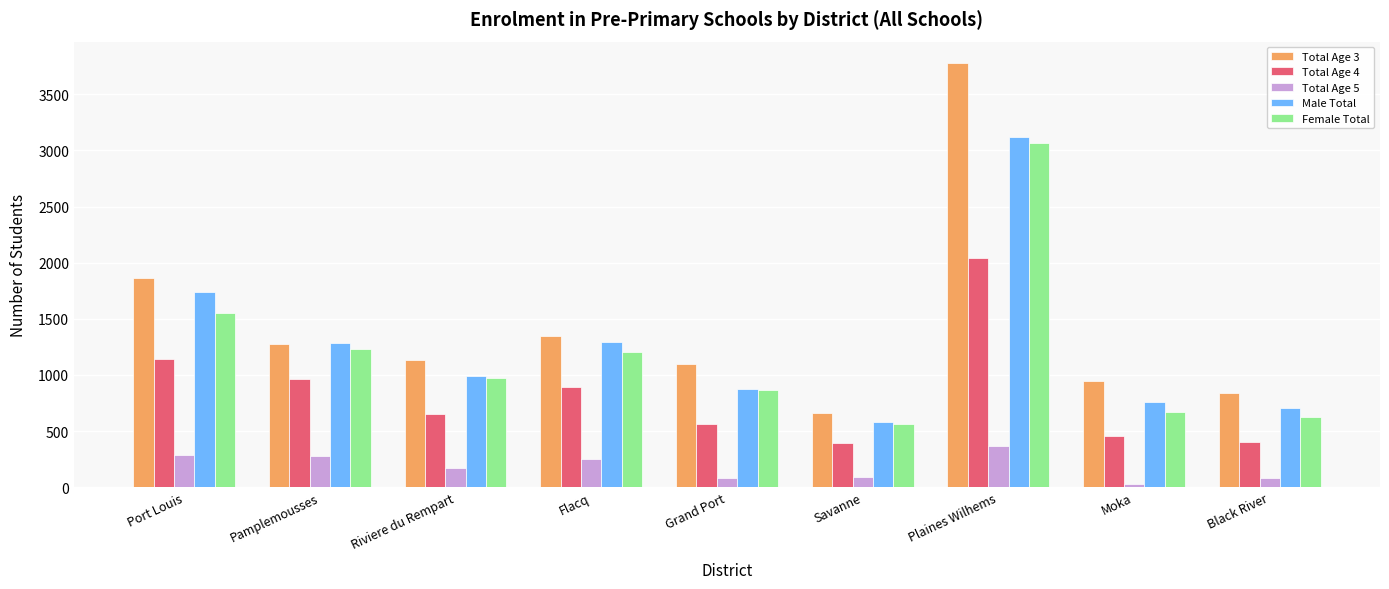

Count the number of categories in the chart.

9